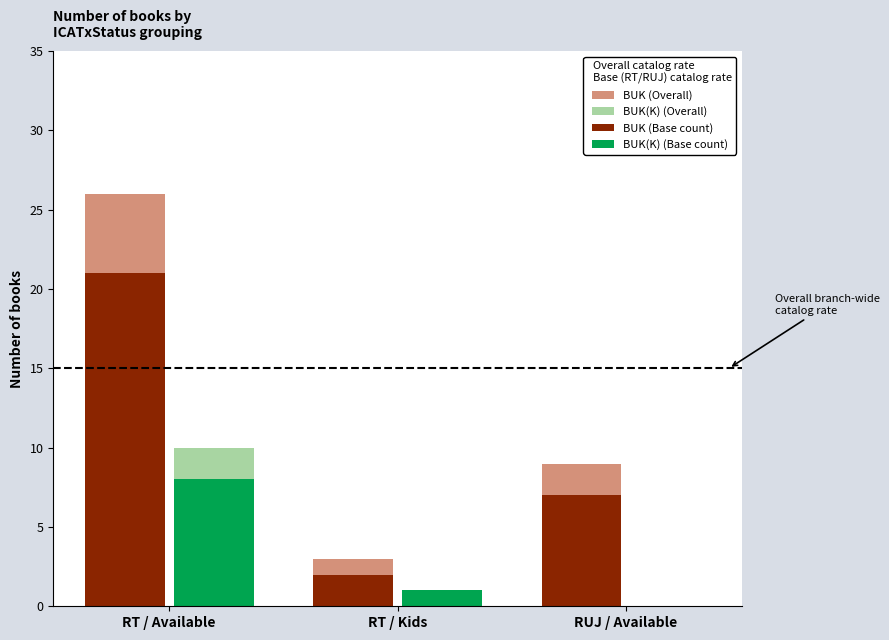

Which series changed the most between RT / Available and RUJ / Available?

On-time Non-Indigenous (BUK)